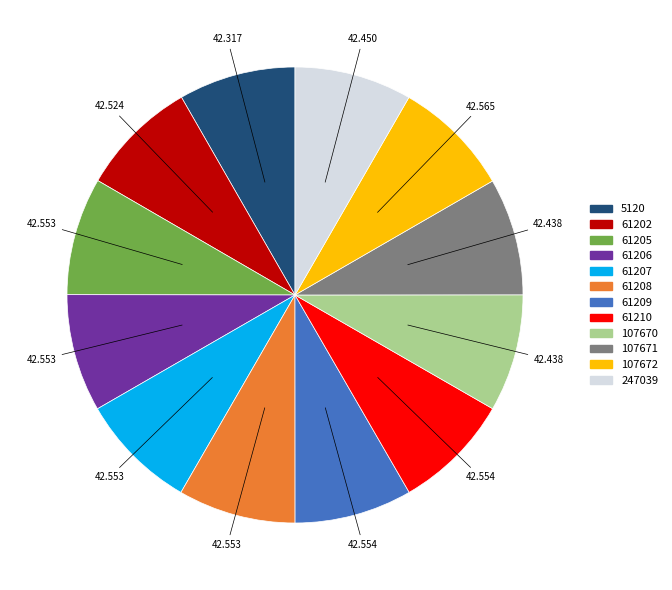

Does 247039 account for over 50% of the chart?

No